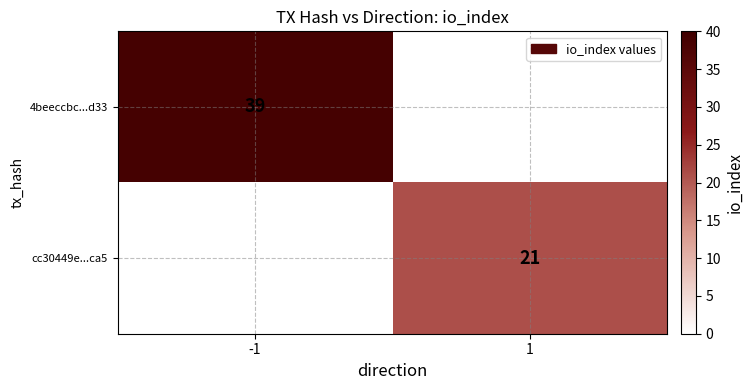

The 4beeccbc...d33 series shows 69 at -1. True or false?

False